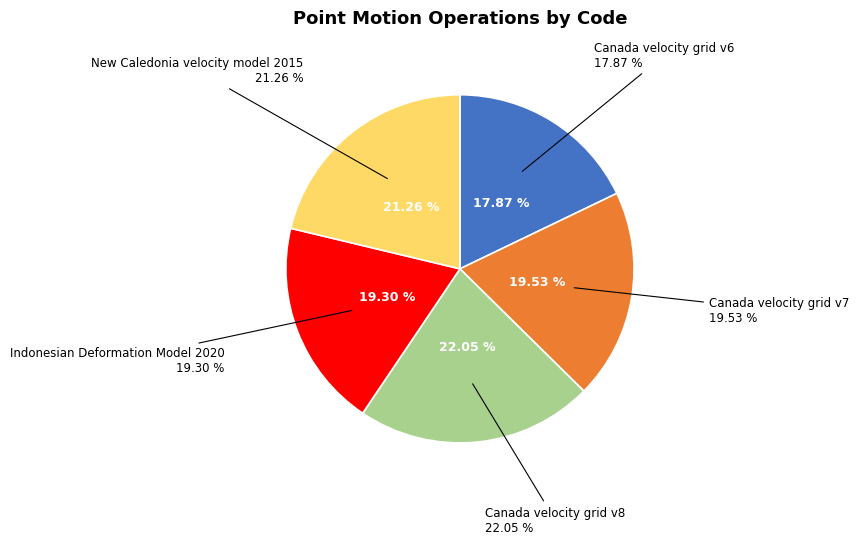

To the nearest percent, what is the average slice percentage?

20%